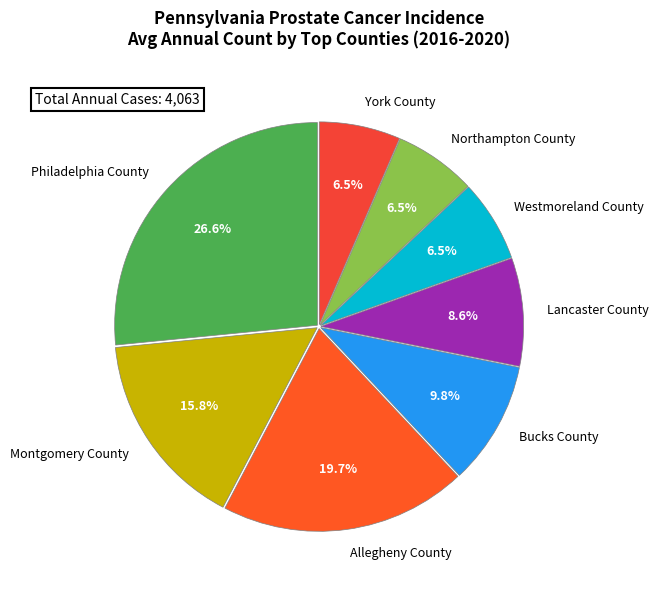

Which slice is the largest?

Philadelphia County